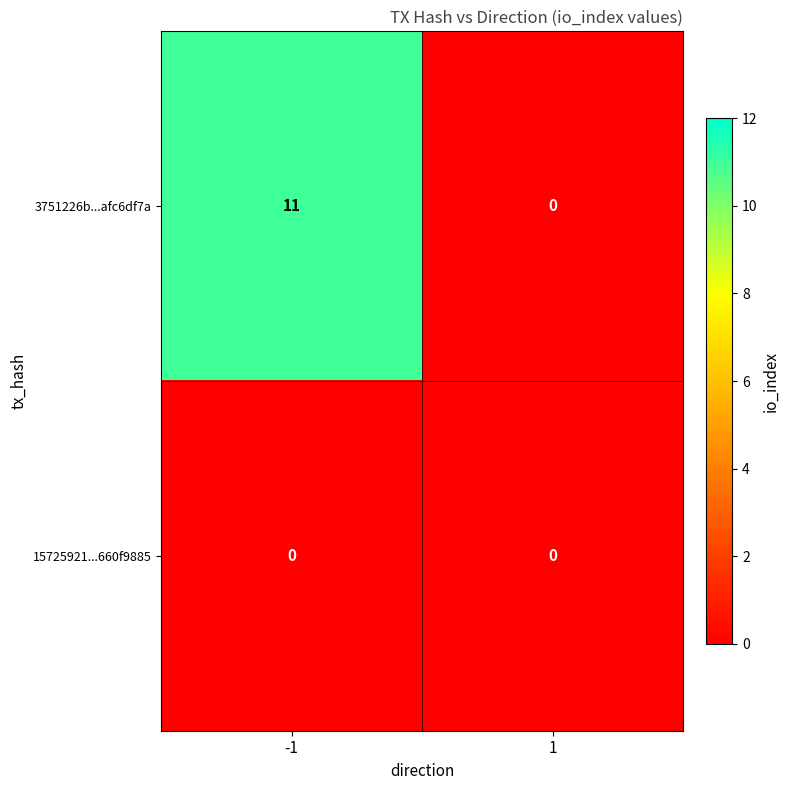

What is the total value across all series at -1?

11